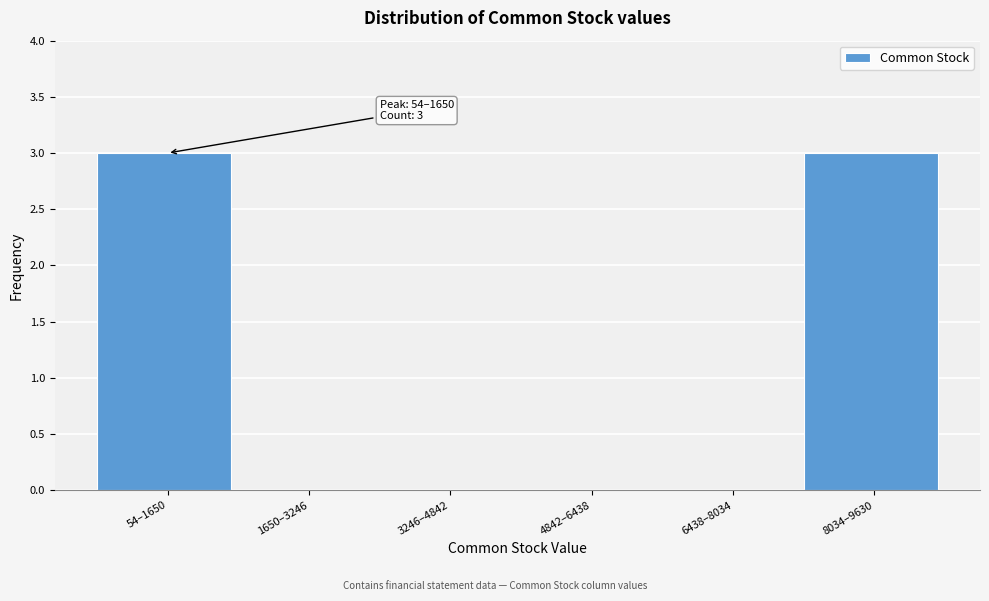

Reading left to right, extract all data points from this chart.

54–1650=3	1650–3246=0	3246–4842=0	4842–6438=0	6438–8034=0	8034–9630=3